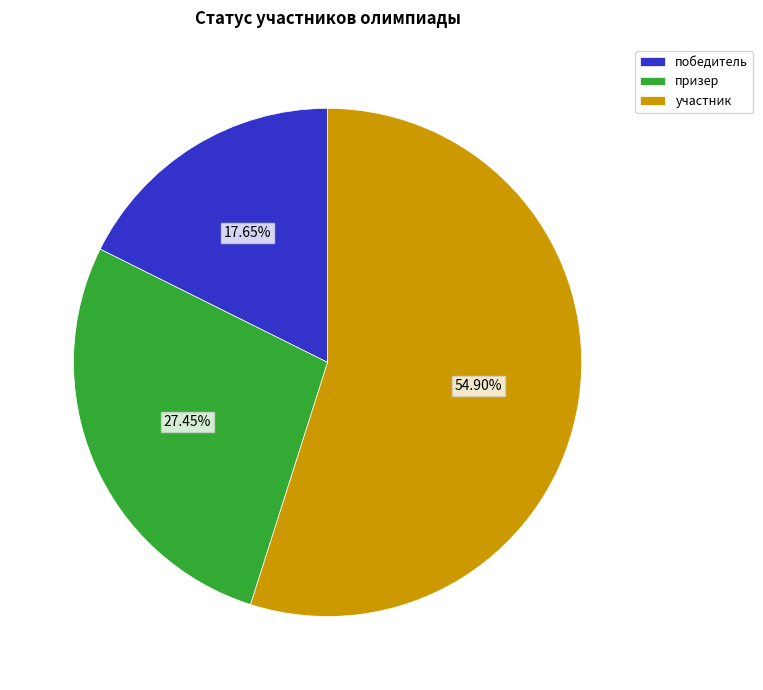

Combined, what portion of the pie is победитель and участник?

72.5%